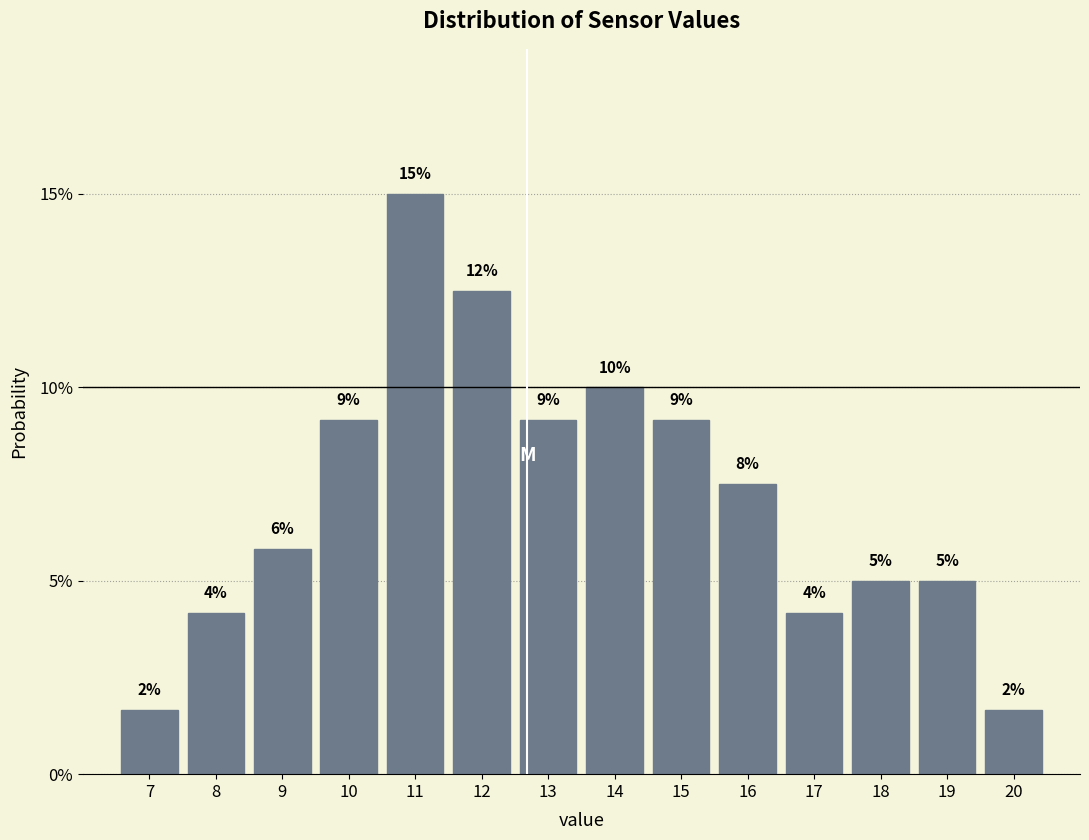

How many bars are there in total?

14